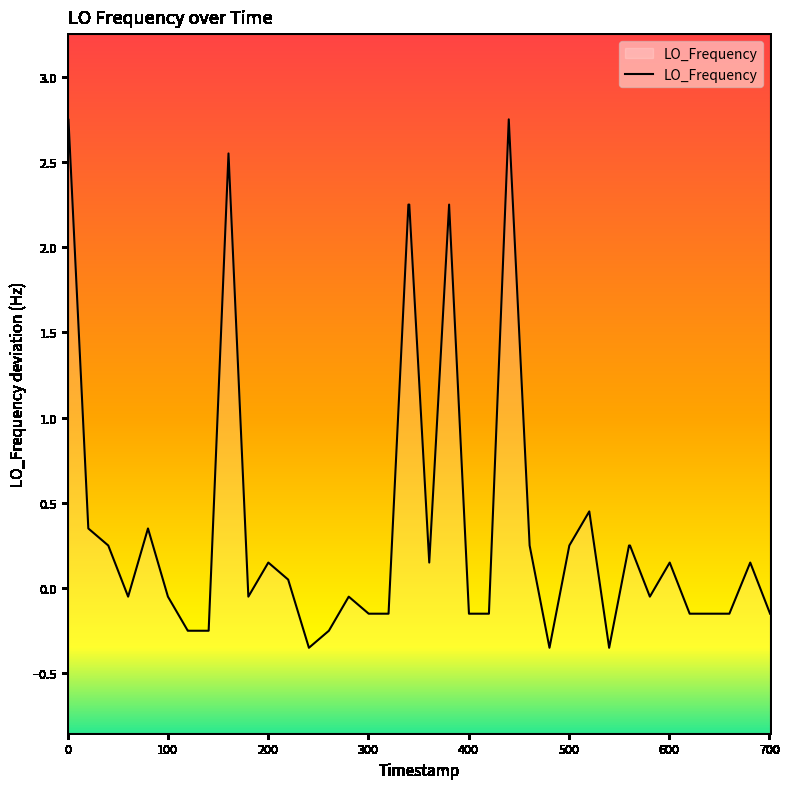

What is the smallest value displayed?

-0.3